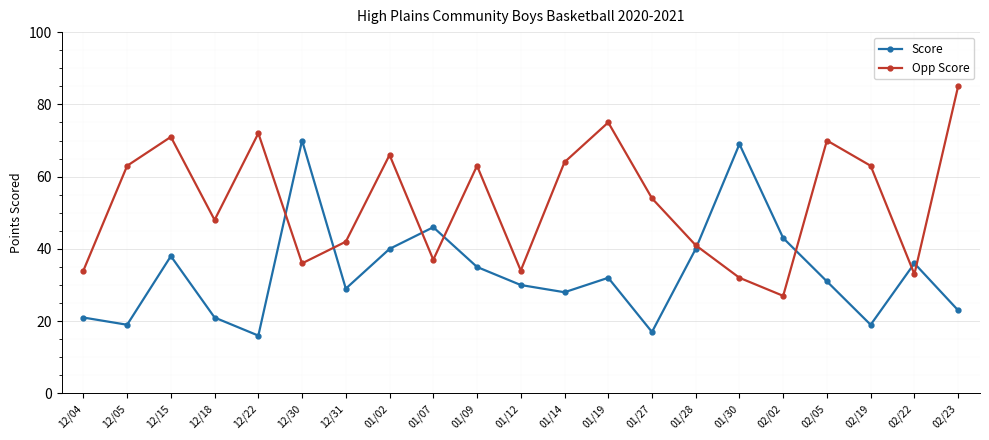

Is it true that Score equals 46 at 01/07?

True